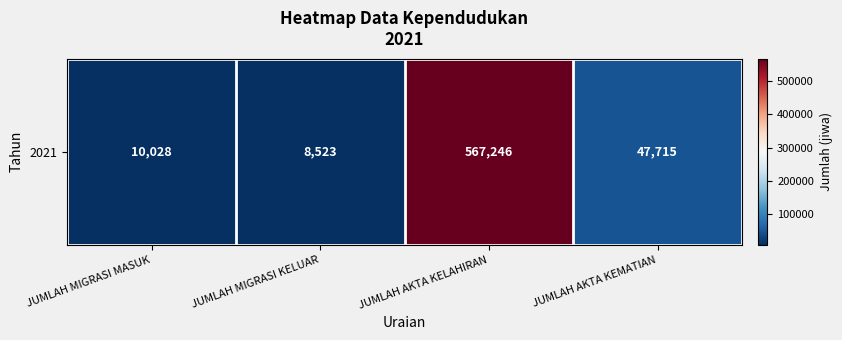

Which label corresponds to the smallest value in the chart?

JUMLAH MIGRASI KELUAR